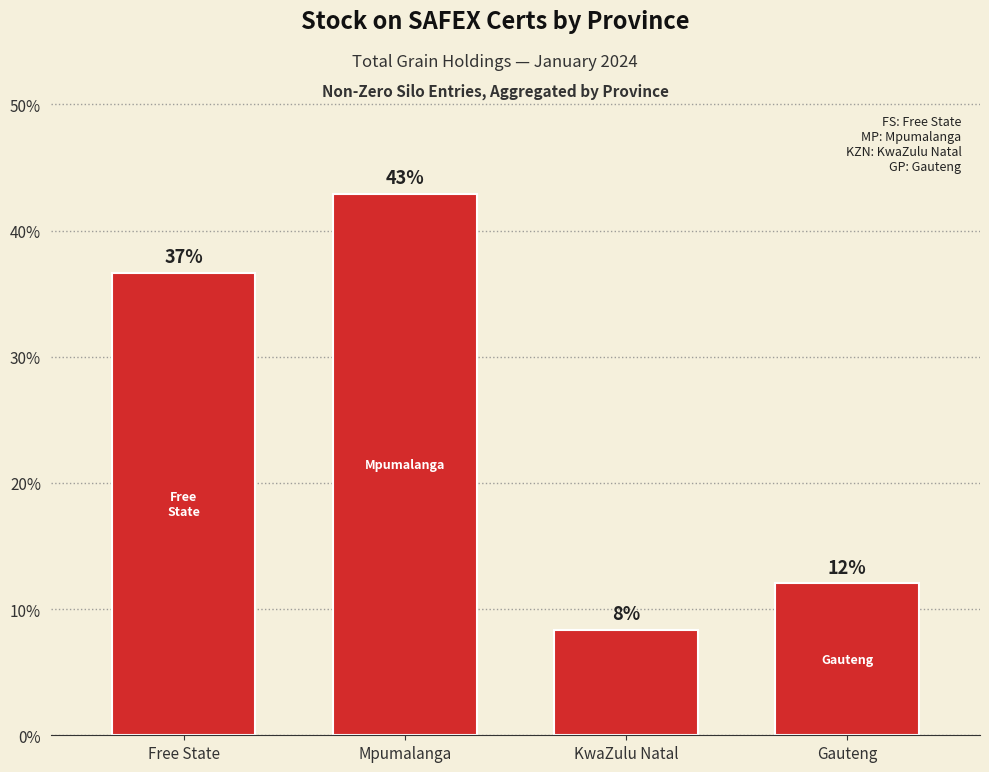

Reading left to right, list all the values displayed in this chart.

0.4	0.4	0.1	0.1